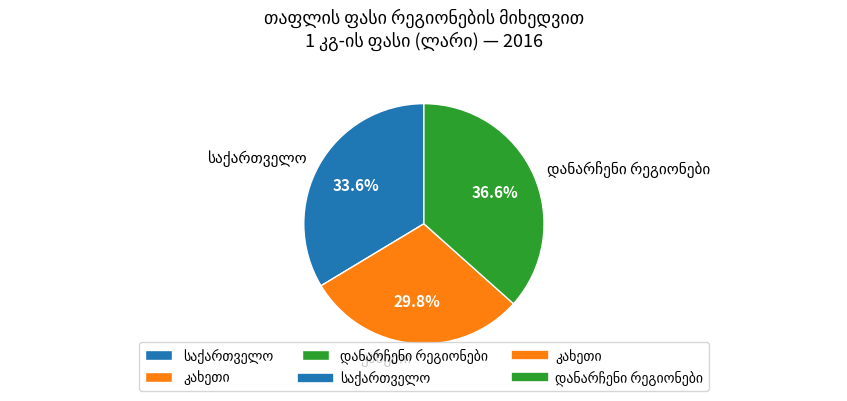

Is there a majority slice in this chart?

No